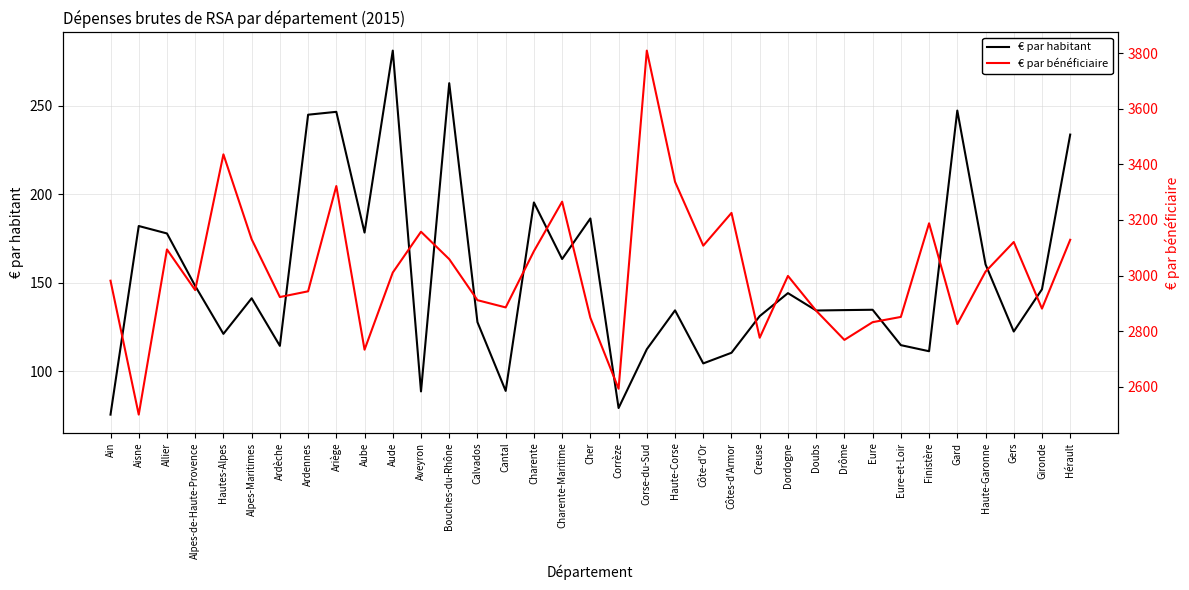

Reading left to right, extract all data points from this chart.

€ par habitant: 75.7	182.0	177.8	148.2	121.2	141.3	114.4	244.8	246.4	178.3	281.0	88.7	262.6	127.8	89.0	195.3	163.4	186.3	79.4	112.5	134.5	104.5	110.5	131.2	144.2	134.4	134.6	134.8	114.8	111.4	247.2	160.4	122.5	146.4	233.6
€ par bénéficiaire: 2981.3	2499.6	3093.9	2947.6	3435.9	3130.6	2922.6	2943.2	3321.9	2733.2	3010.7	3157.5	3058.9	2911.3	2885.3	3087.6	3265.7	2848.1	2592.7	3809.2	3337.2	3107.4	3225.3	2776.2	2998.6	2873.3	2768.4	2832.2	2851.0	3187.9	2825.4	3014.1	3120.6	2881.0	3128.5